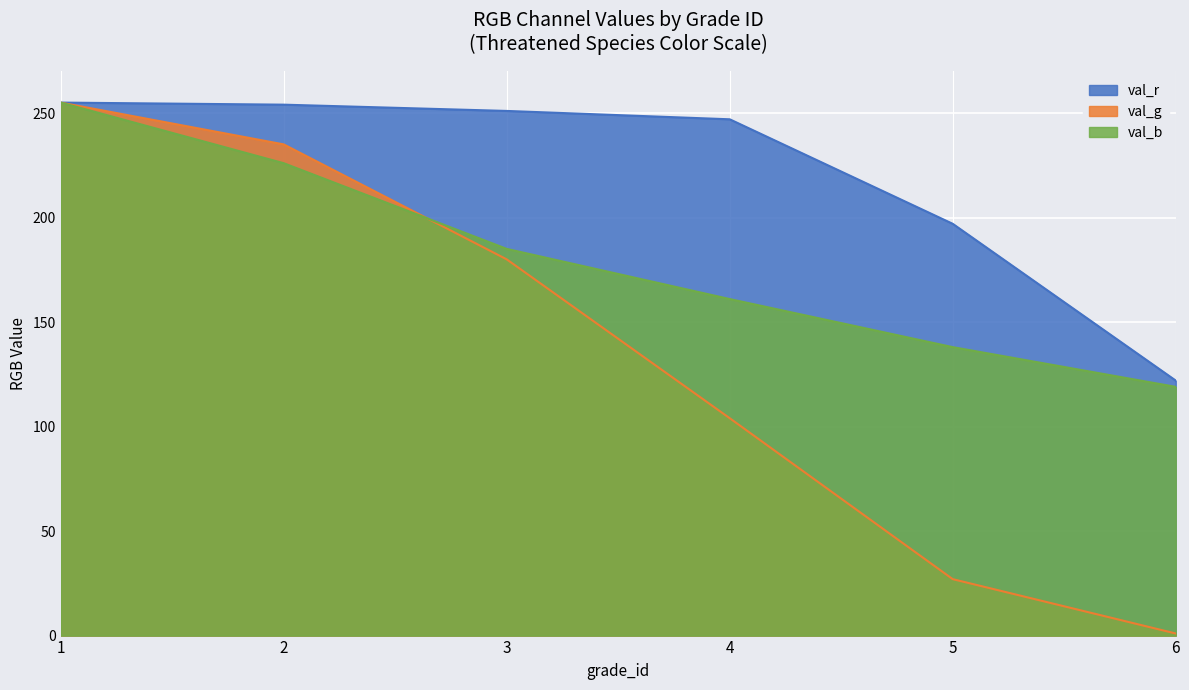

What is the value of the val_r point at the 6th from the left?

122